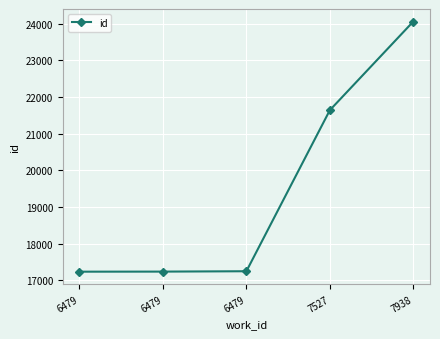

How many series are shown in this chart?

1